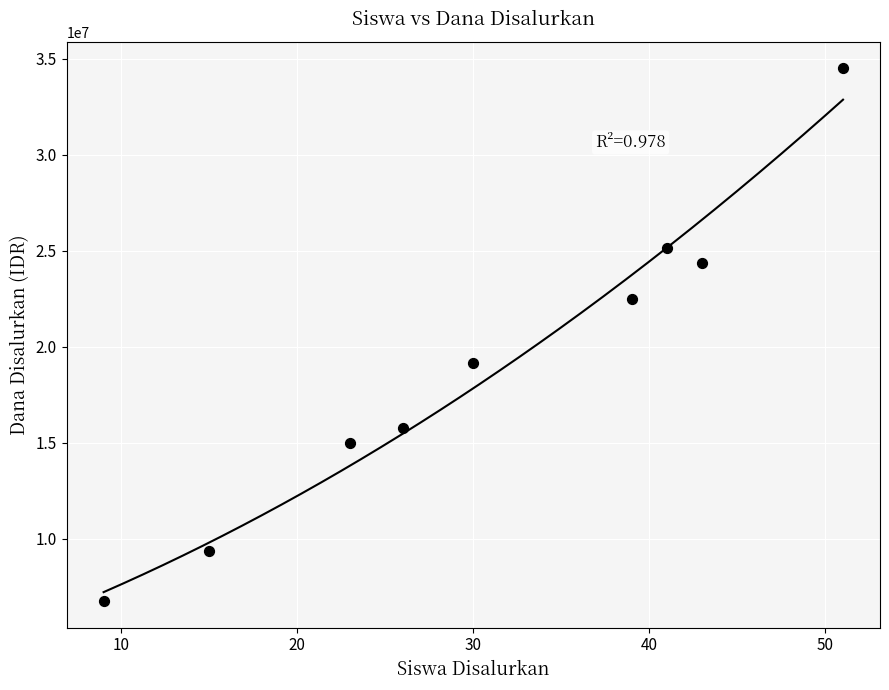

What Y value in the scatter plot is closest to 20625000?

19125000